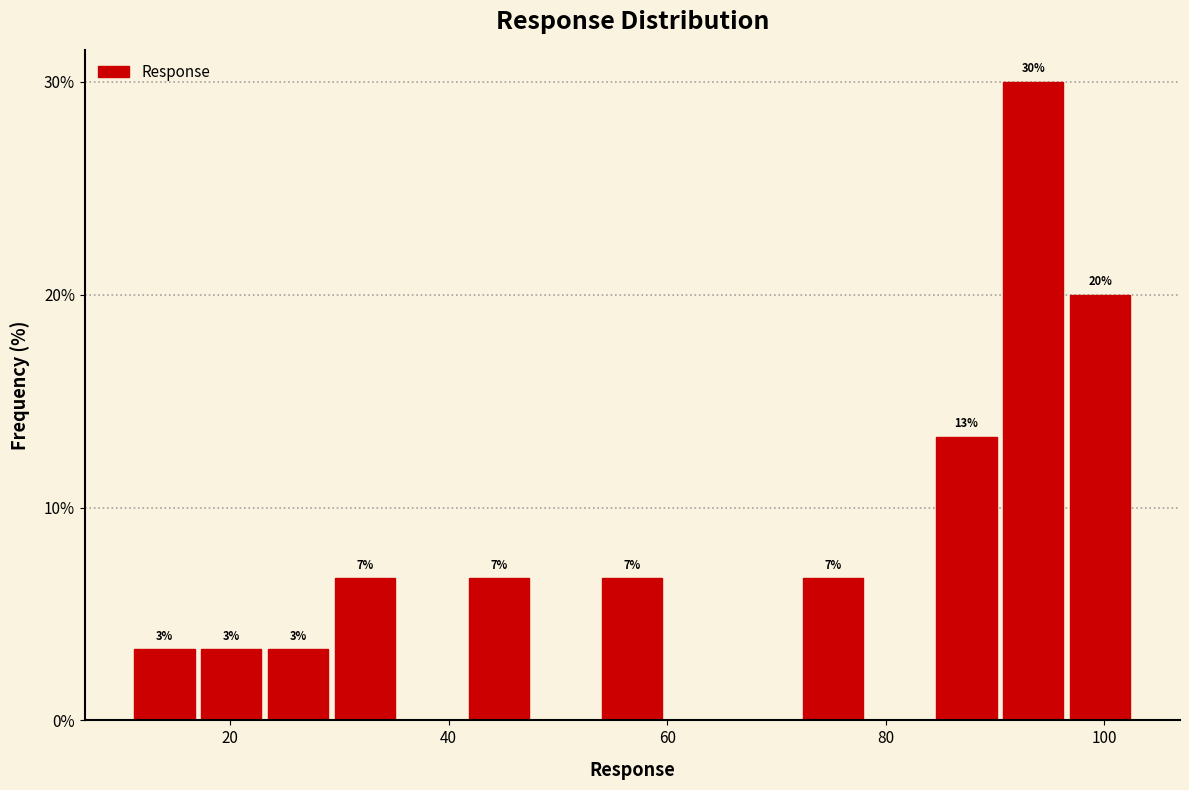

Around what value on the x-axis is the tallest bar? Give the approximate position of its centre, as read against the axis.

94